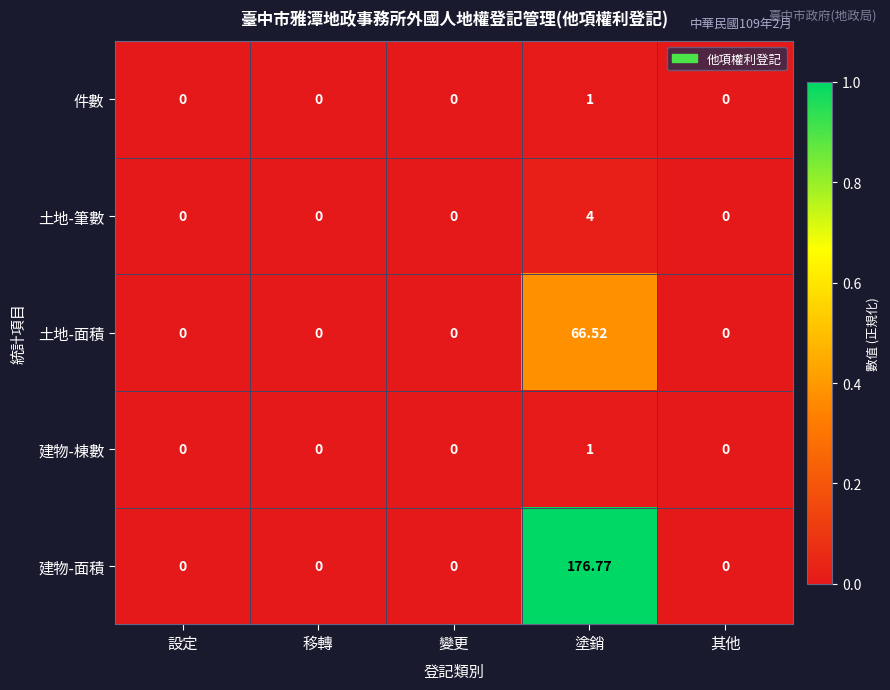

What is the maximum value shown in the chart?

176.8